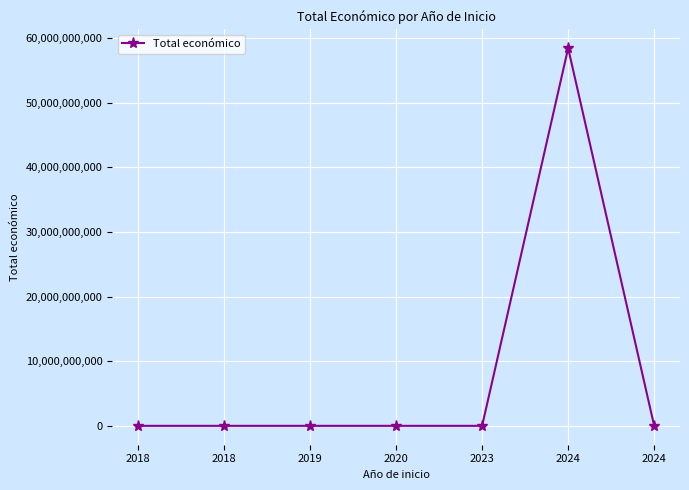

How many data points does each series have?

7